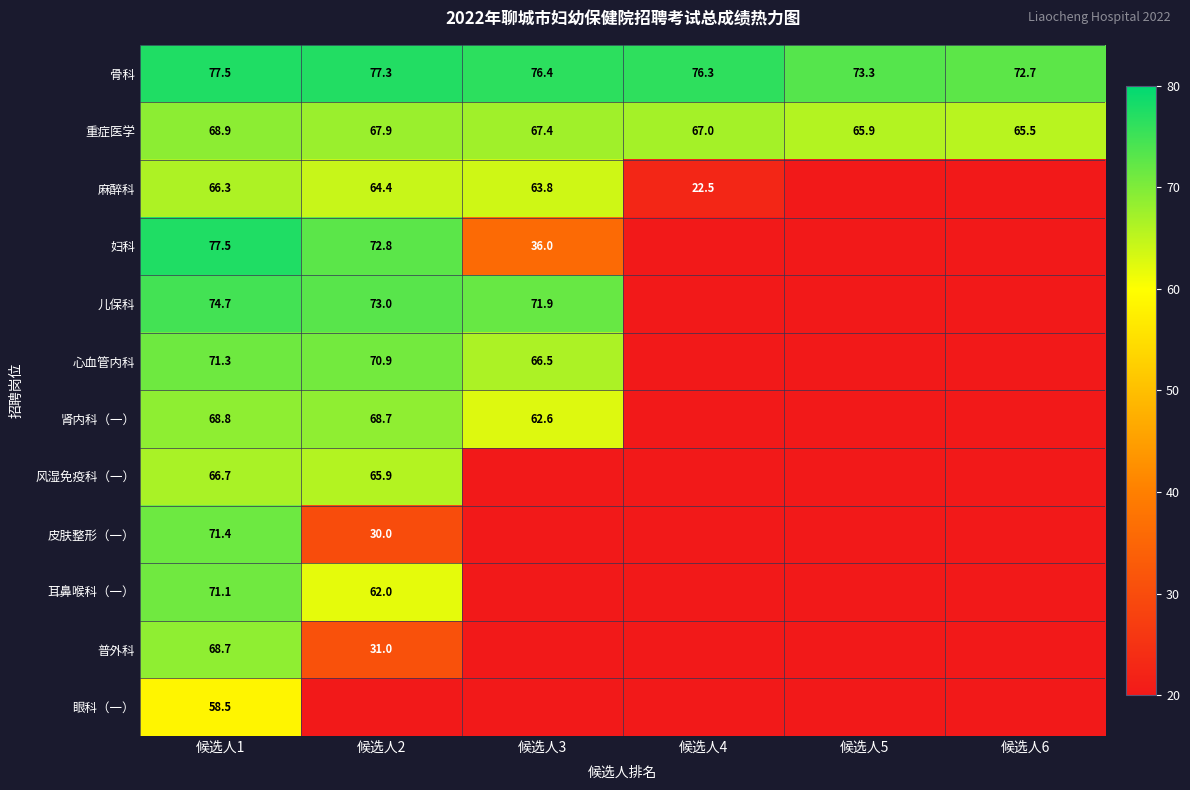

At which label does 骨科 reach its peak?

候选人1